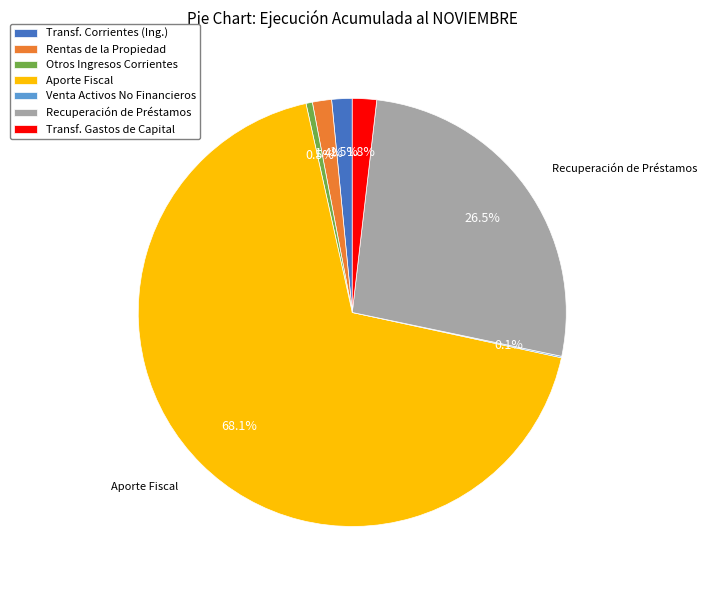

Which category has the biggest portion of the pie?

Aporte Fiscal